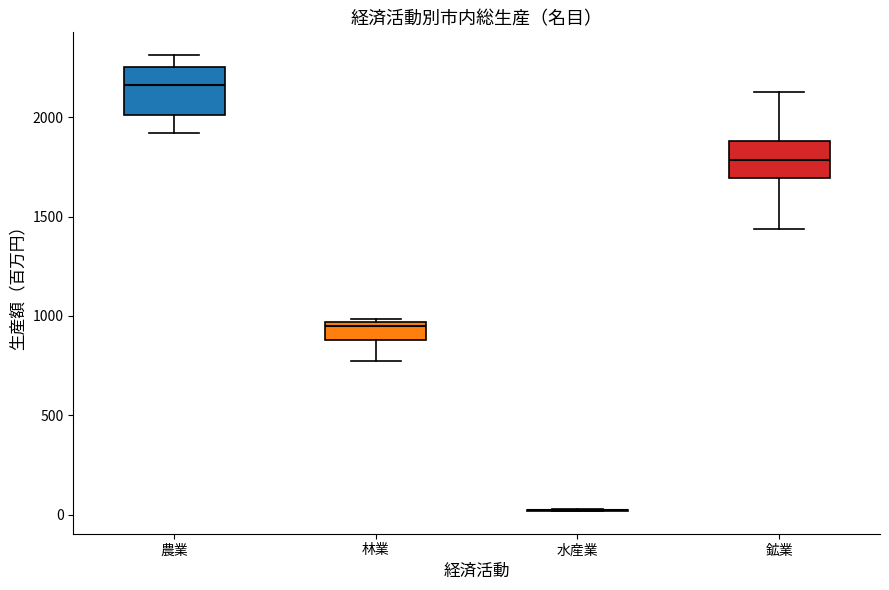

Reading left to right, read every box against the y-axis: the position of its median line, the range the box covers, and the ends of its whiskers. The values are not printed on the chart, so give them approximately, as read against the axis.

農業: median 2150, box 2000 to 2250, whiskers 1900 to 2300
林業: median 950 (just below the box's upper edge), box 900 to 950, whiskers 750 to 1000
水産業: box collapsed to a line at 0, whiskers 0 to 50
鉱業: median 1800, box 1700 to 1900, whiskers 1450 to 2150